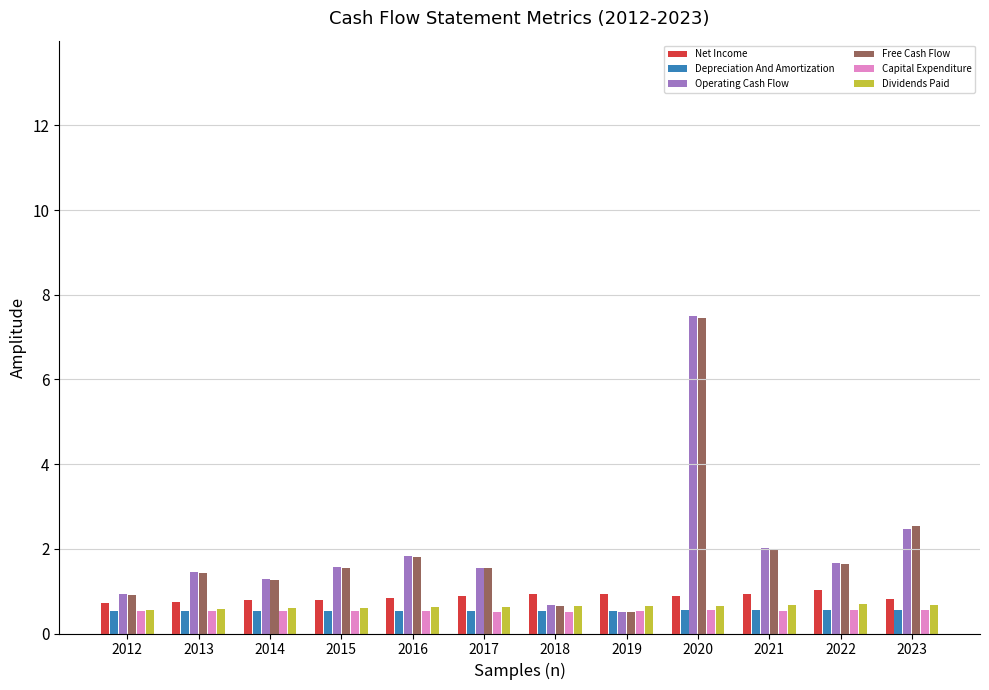

What is the difference between the maximum and minimum values in the Operating Cash Flow series?

7.0